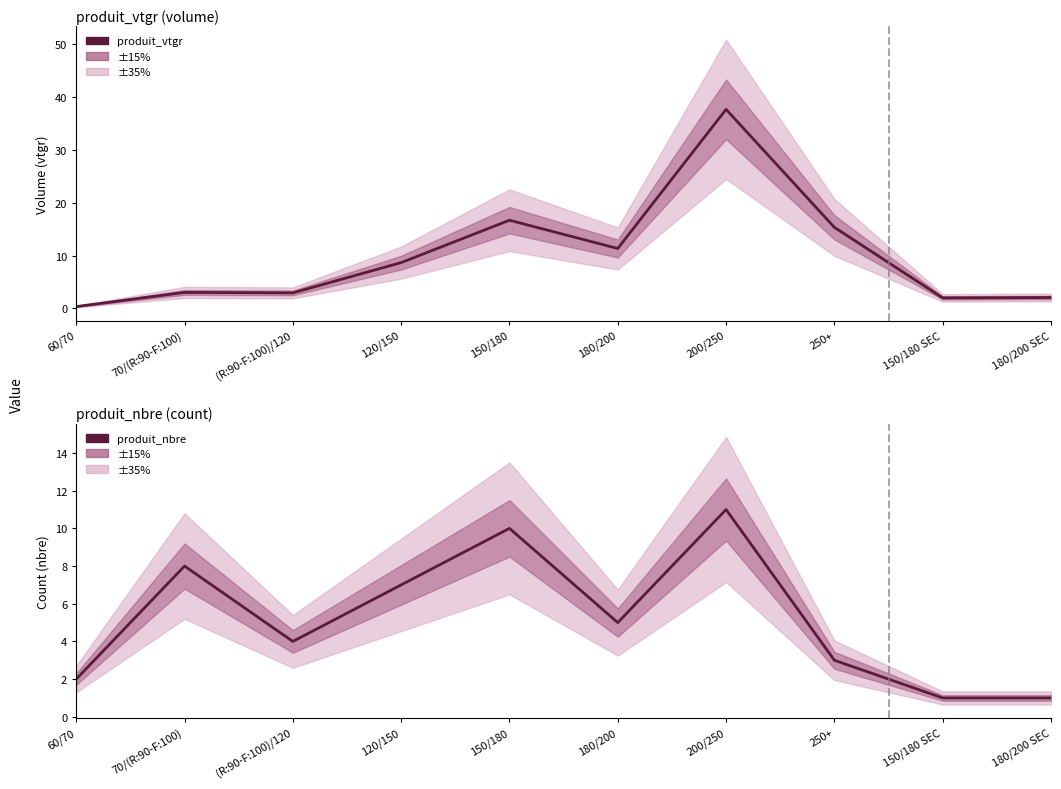

List the series in order of their overall mean, lowest first.

produit_nbre, produit_vtgr